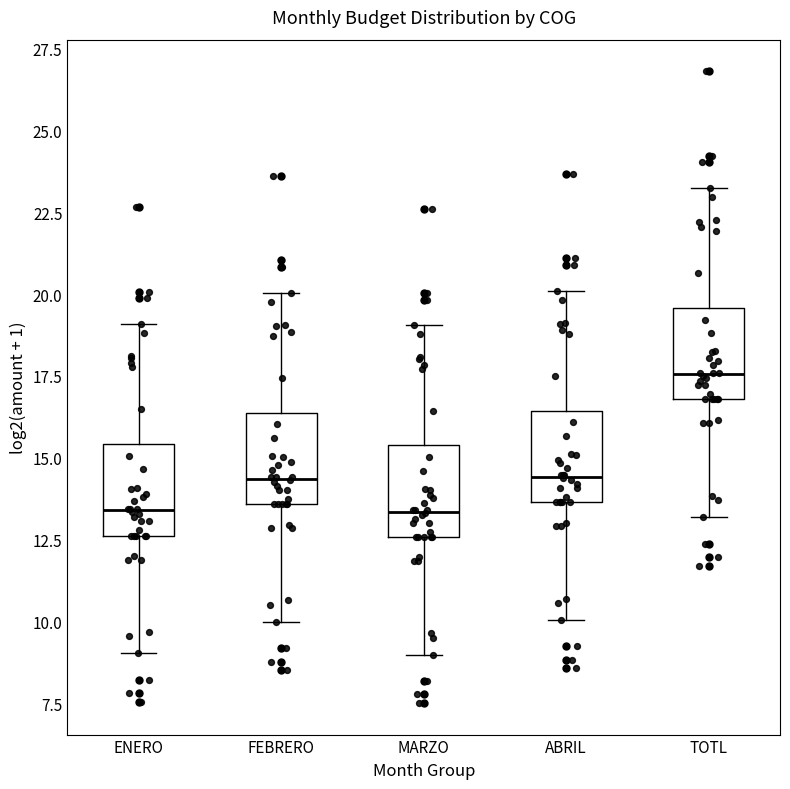

Reading left to right, read every box against the y-axis: the position of its median line, the range the box covers, and the ends of its whiskers. The values are not printed on the chart, so give them approximately, as read against the axis.

ENERO: median 13.5, box 12.5 to 15.5, whiskers 9.0 to 19.0
FEBRERO: median 14.5, box 13.5 to 16.5, whiskers 10.0 to 20.0
MARZO: median 13.5, box 12.5 to 15.5, whiskers 9.0 to 19.0
ABRIL: median 14.5, box 13.5 to 16.5, whiskers 10.0 to 20.0
TOTL: median 17.5, box 17.0 to 19.5, whiskers 13.0 to 23.0